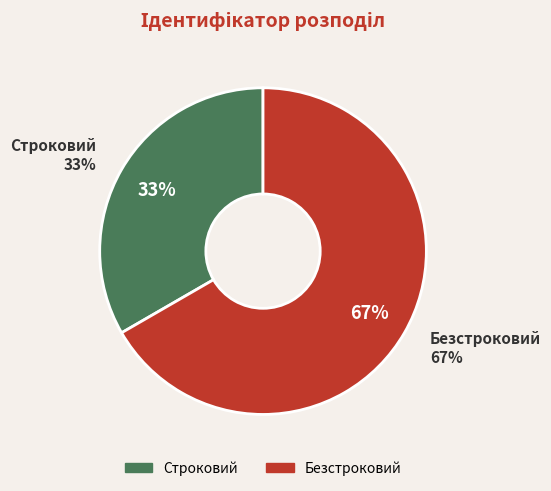

To the nearest percent, what is the difference between the Безстроковий and Строковий slice percentages?

33%